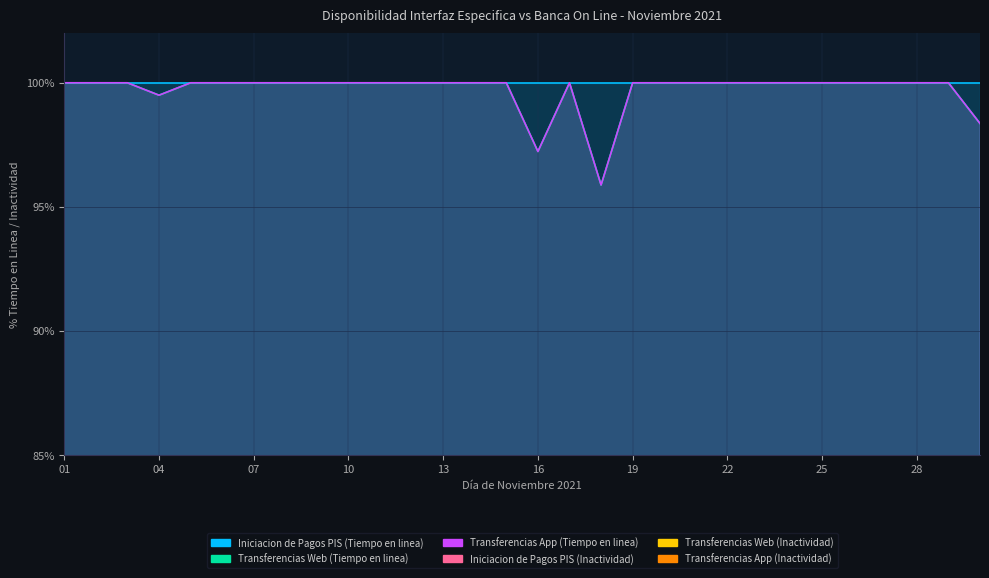

True or false: Transferencias Web (Tiempo en linea) and Transferencias Web (Inactividad) cross at least once.

False